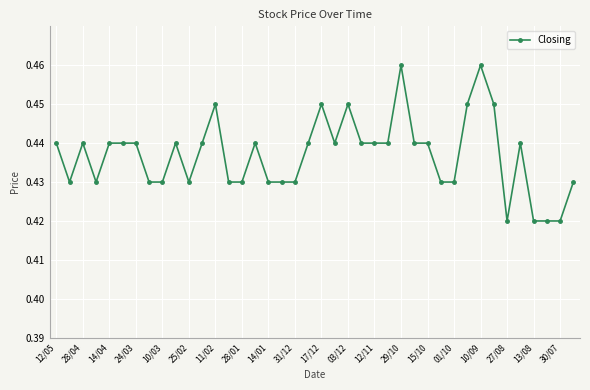

True or false: the data has more than 0 interior local peaks.

True